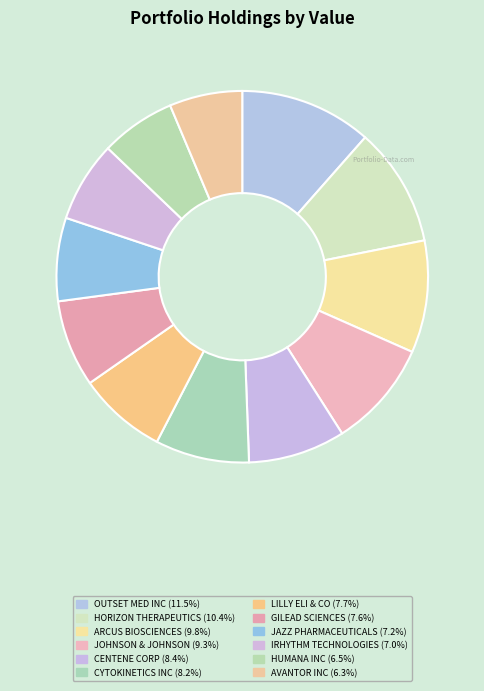

The JAZZ PHARMACEUTICALS slice represents 7% of the pie. True or false?

True